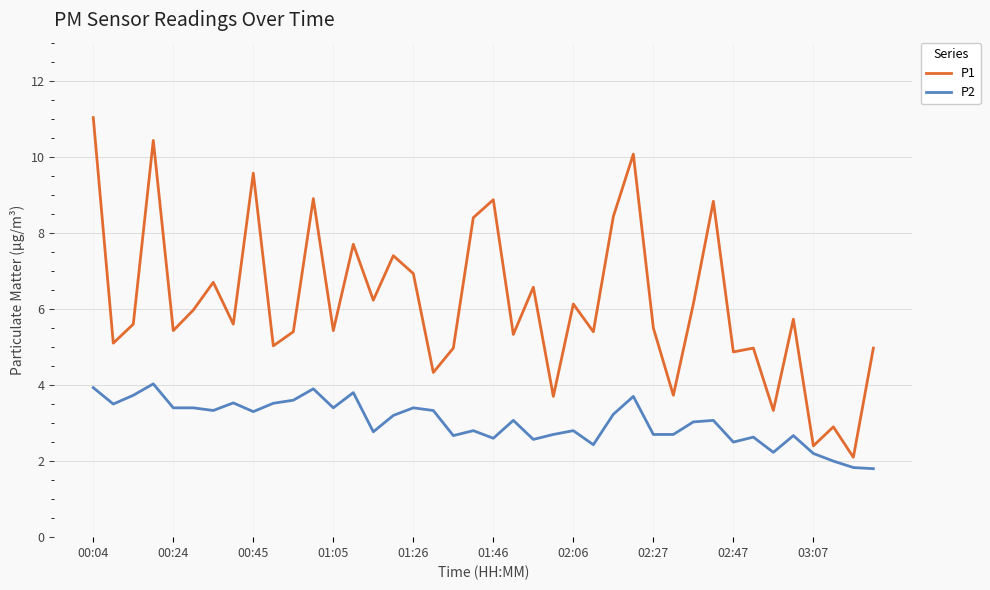

Rank the series by their average value, from lowest to highest.

P2, P1